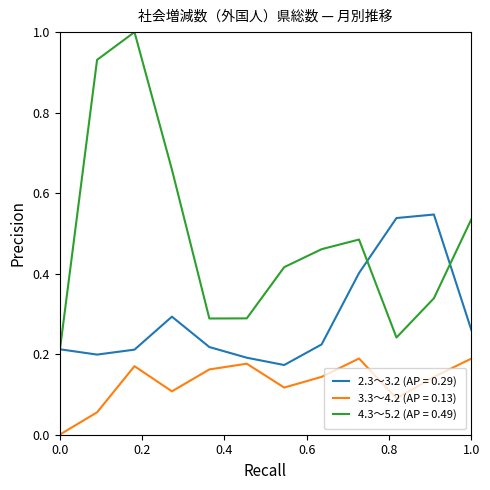

Which series has the widest spread of values?

4.3～5.2 (AP = 0.49)